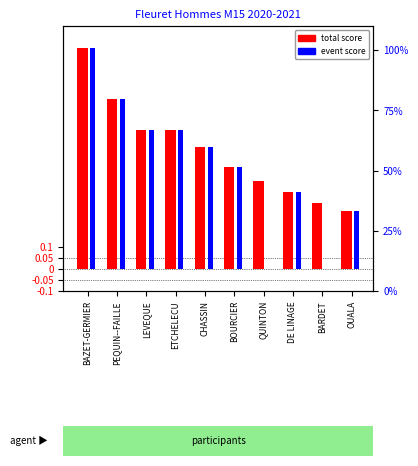

At how many categories does at least one series exceed 0?

10